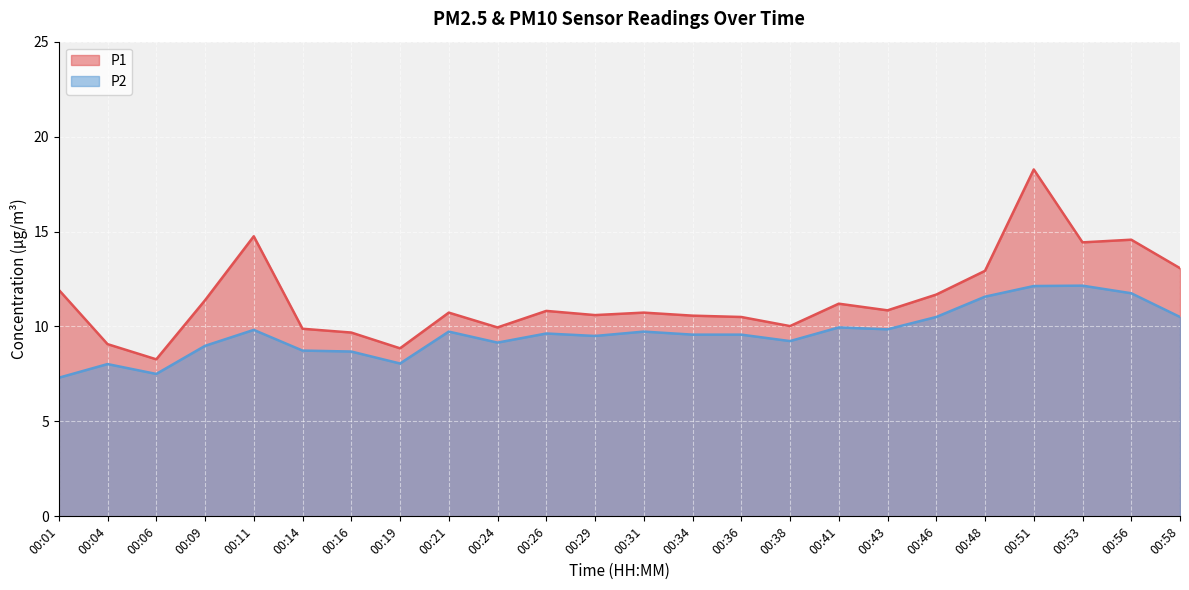

The value of P2 at 00:46 is 14.8. True or false?

False